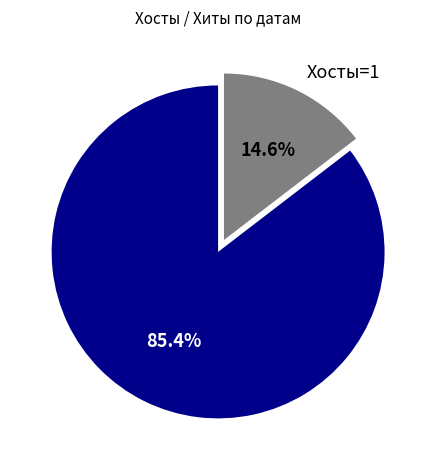

What is the largest slice in the pie chart?

Хосты=4